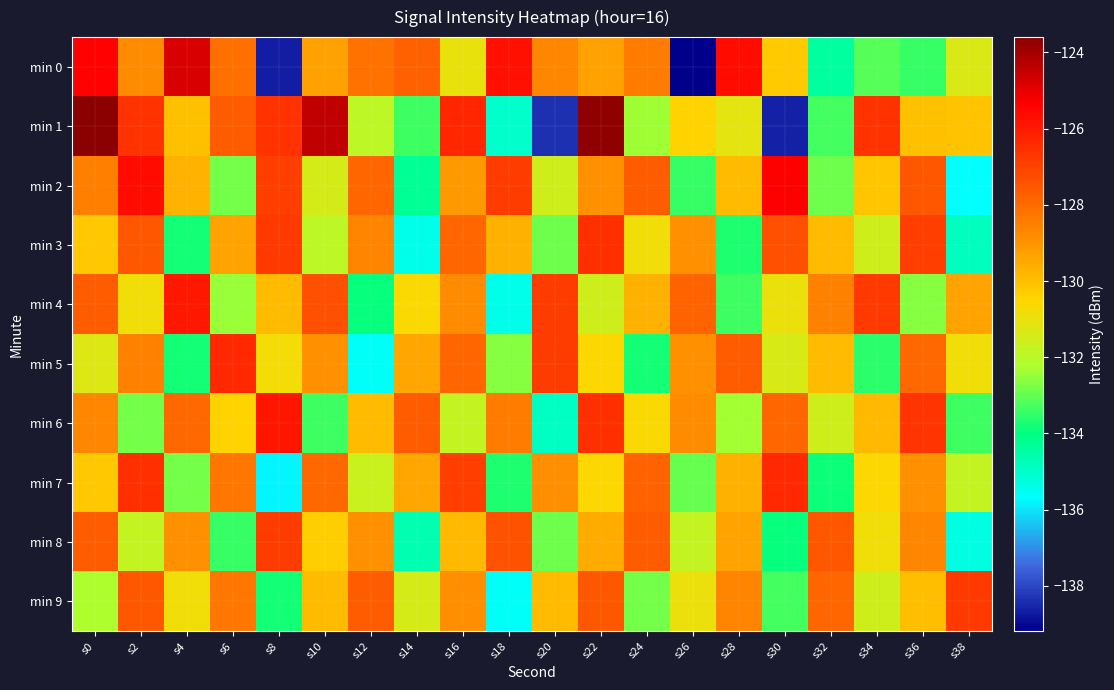

Which category has the highest value across all series?

s0